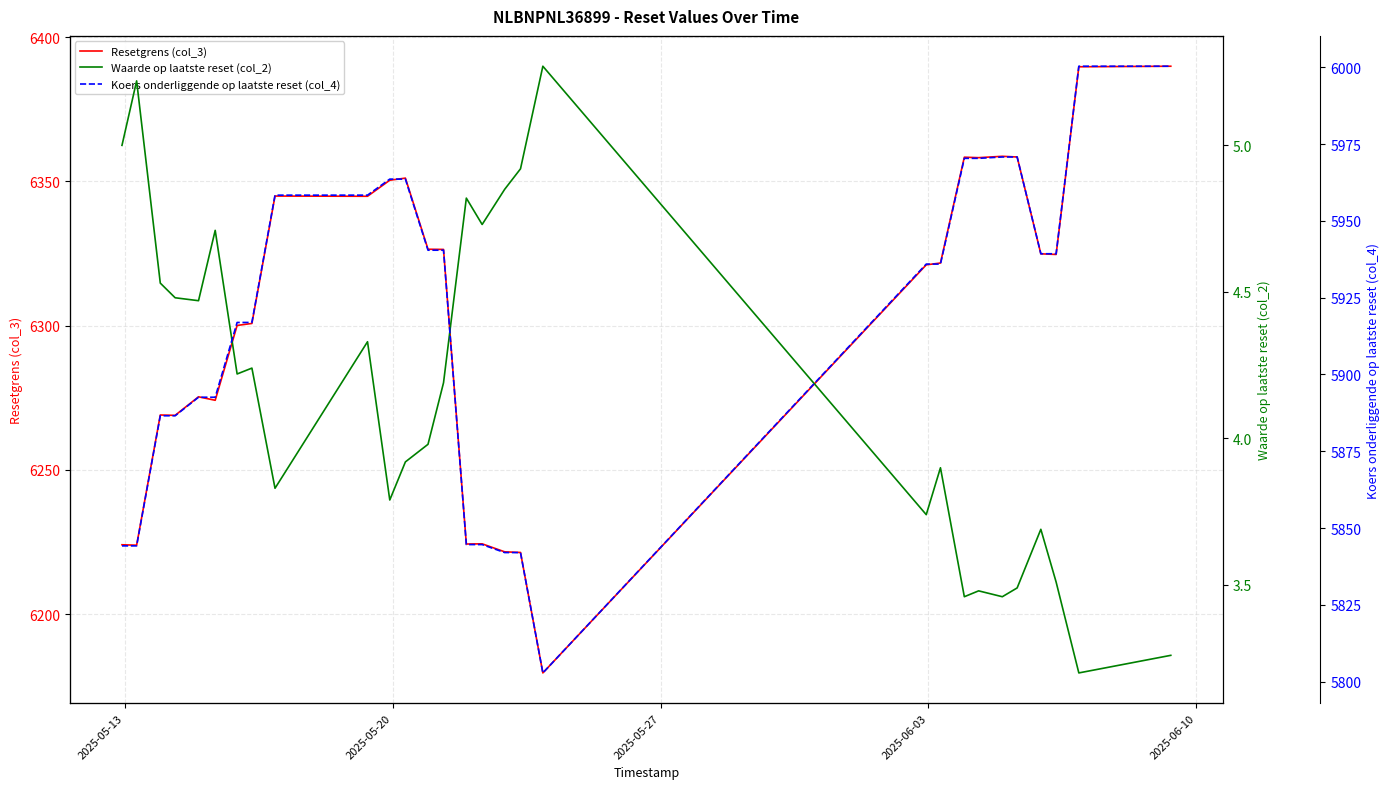

What is the lowest value of the Resetgrens (col_3) series?

6179.7